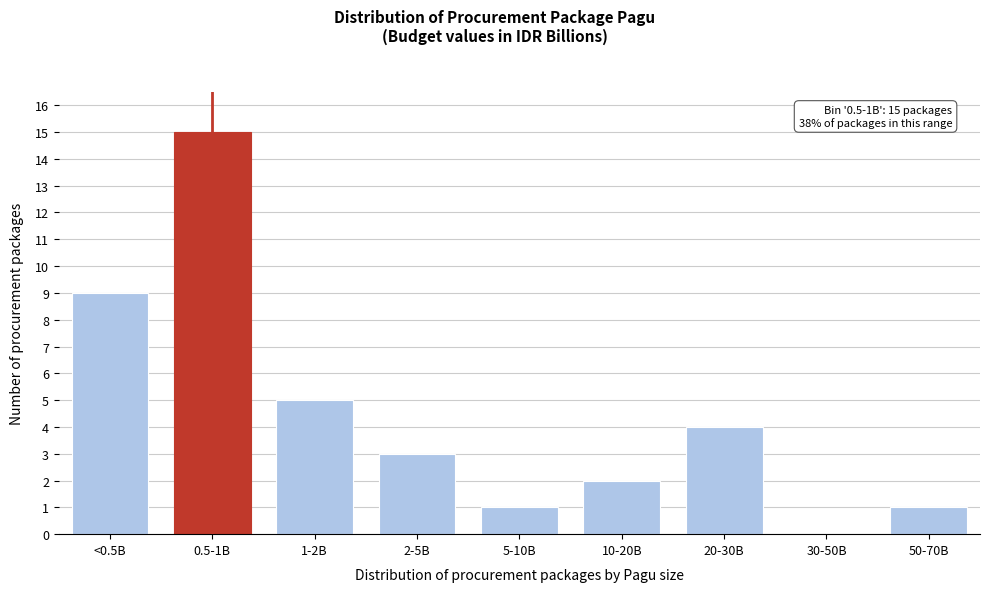

Reading right to left, transcribe all the data shown in this chart.

50-70B=1	30-50B=0	20-30B=4	10-20B=2	5-10B=1	2-5B=3	1-2B=5	0.5-1B=15	<0.5B=9